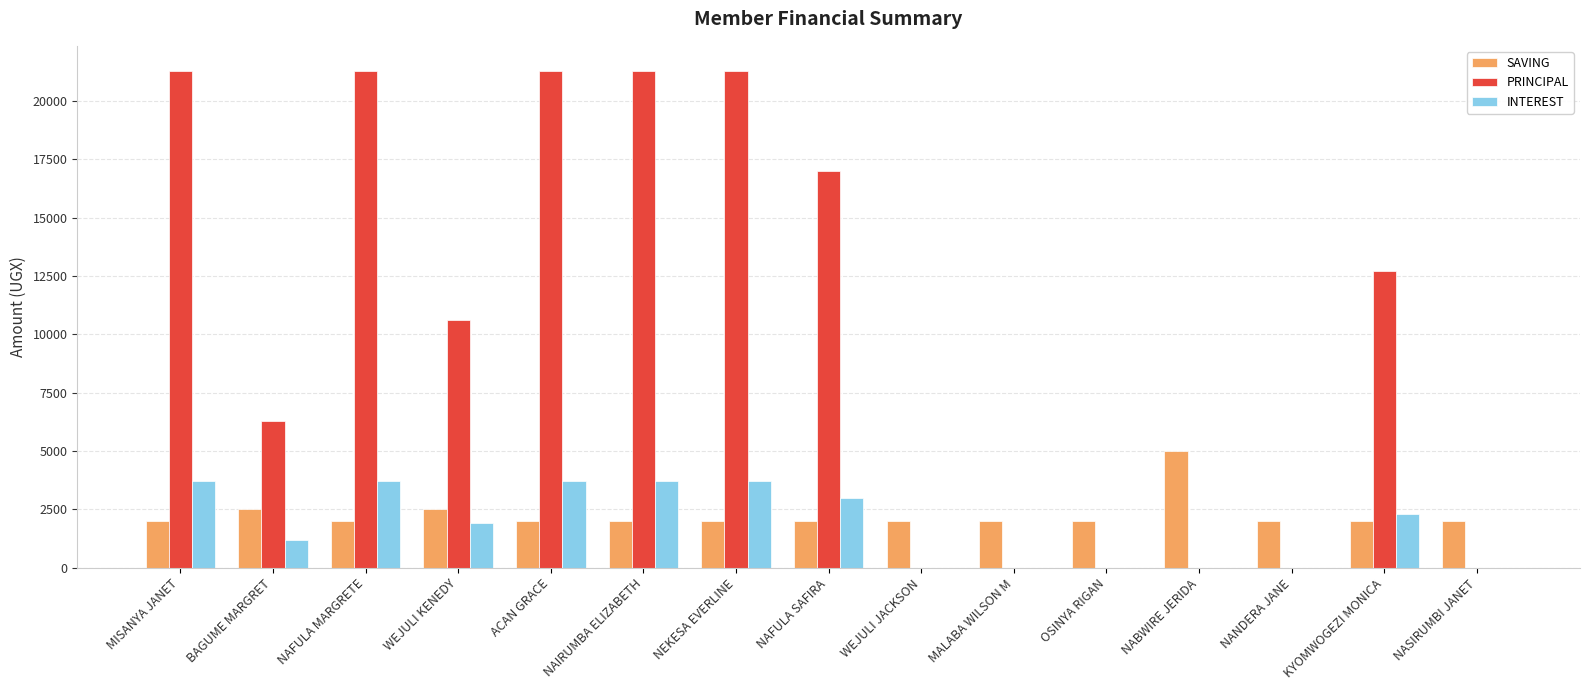

How many values in the SAVING series exceed 2000?

3